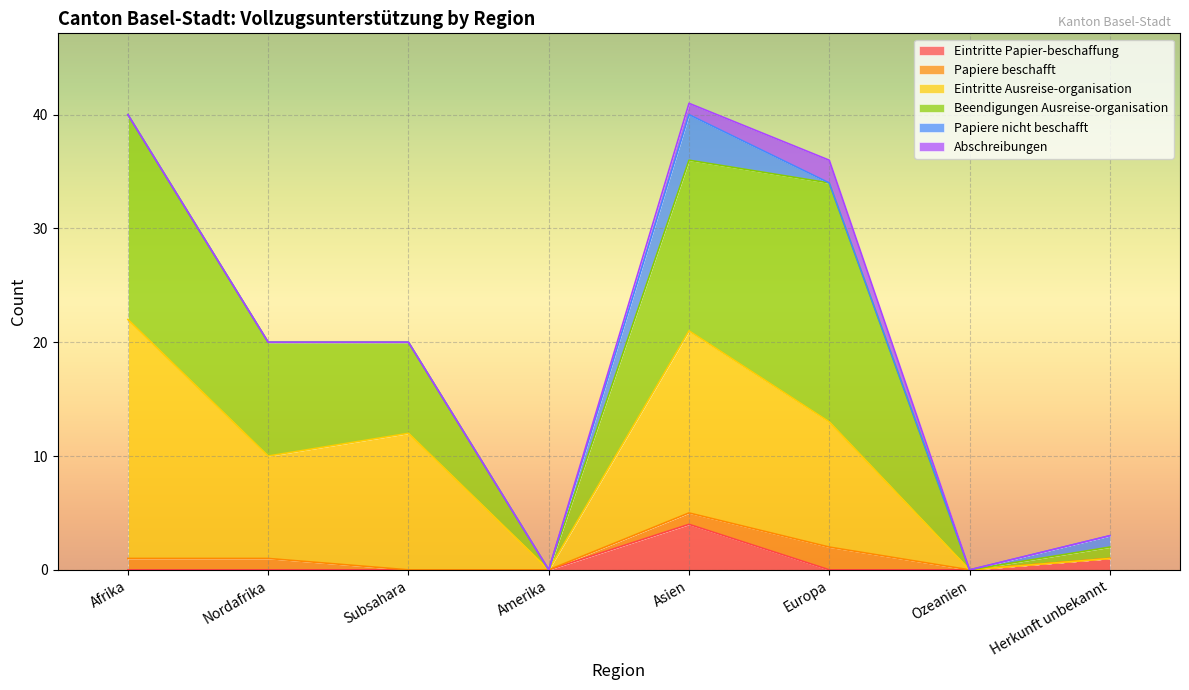

What position from the right is Afrika?

8